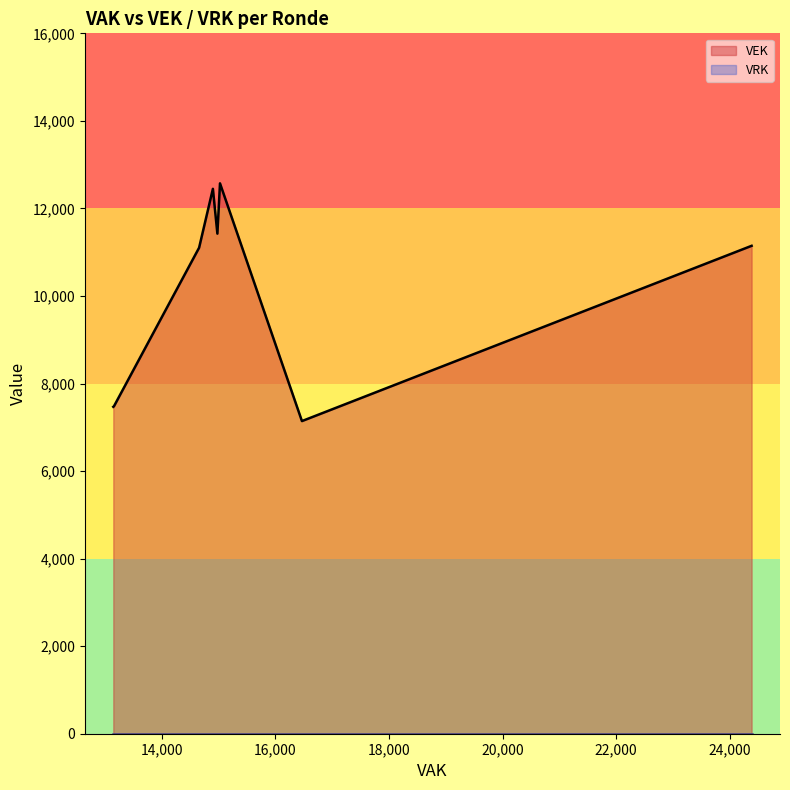

Does the chart have visible grid lines?

No